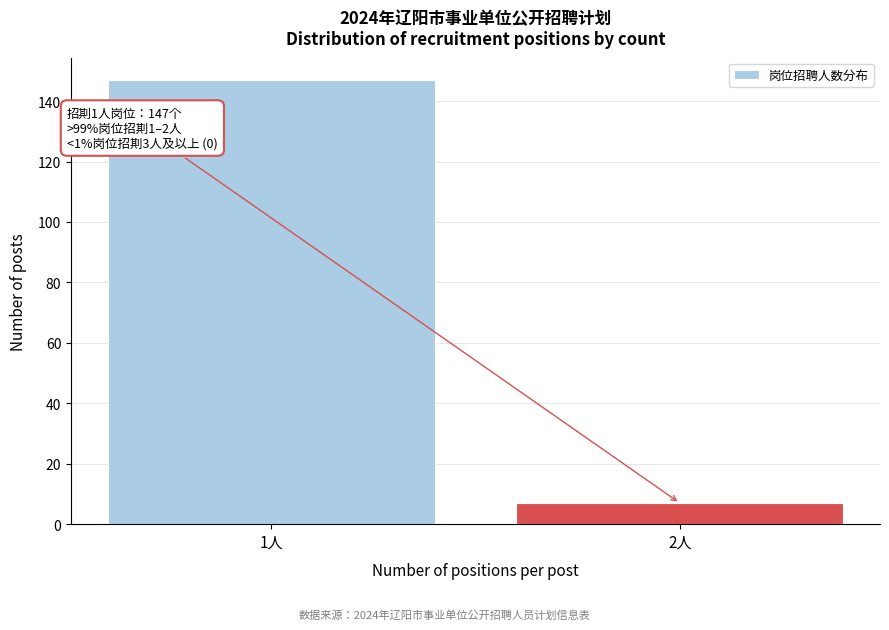

Reading left to right, what are all the values shown in this chart?

147	7